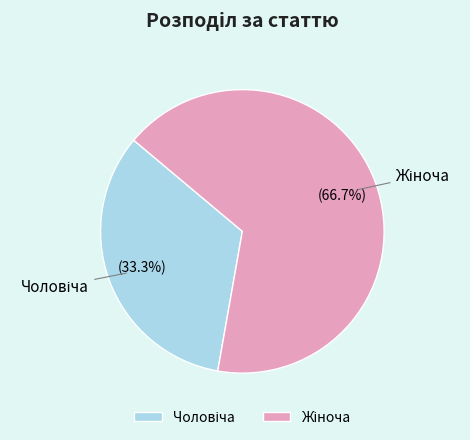

To the nearest percent, what is the difference between the largest and smallest slice percentages?

33%